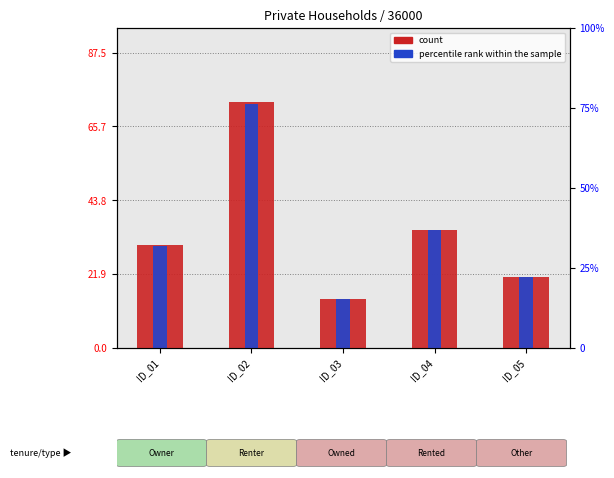

Reading left to right, list all the values displayed in this chart.

count: ID_01=30.5	ID_02=73.0	ID_03=14.5	ID_04=34.9	ID_05=21.1
percentile rank within the sample: ID_01=30.1	ID_02=72.3	ID_03=14.4	ID_04=34.8	ID_05=21.0